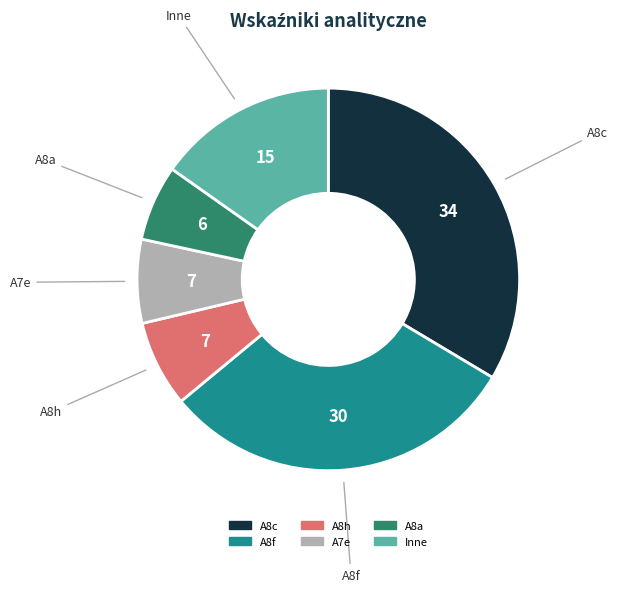

Is there any slice that represents more than half of the pie?

No